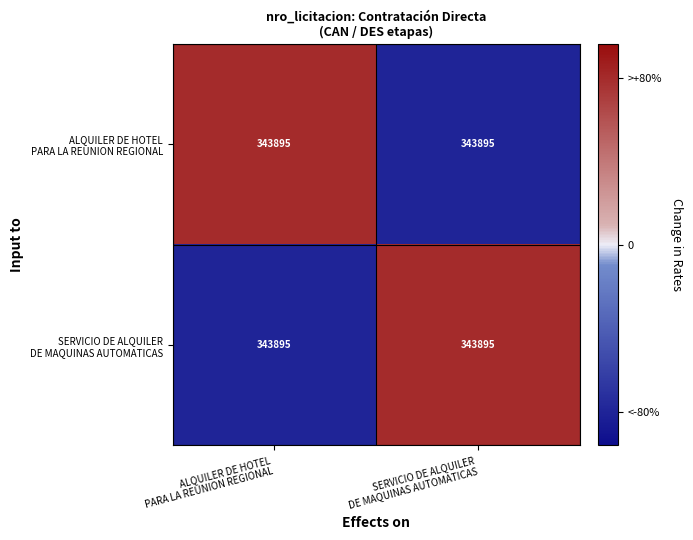

At which category does the chart reach its minimum across all series?

SERVICIO DE ALQUILER
DE MAQUINAS AUTOMATICAS